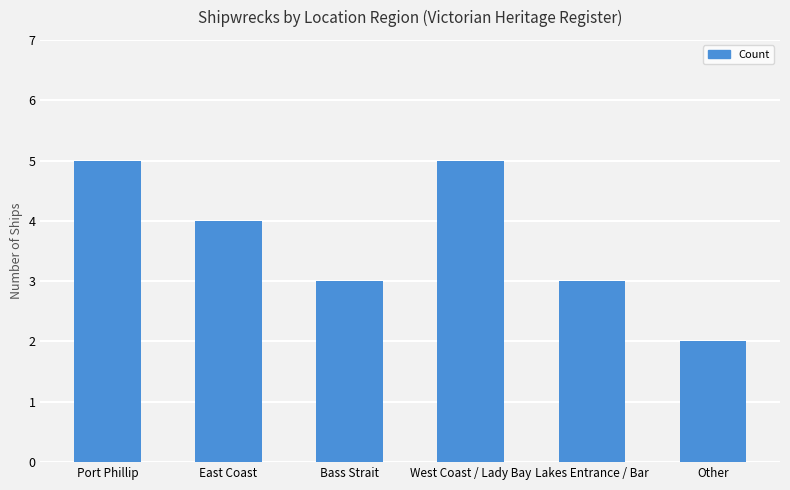

Which label corresponds to the smallest value in the chart?

Other